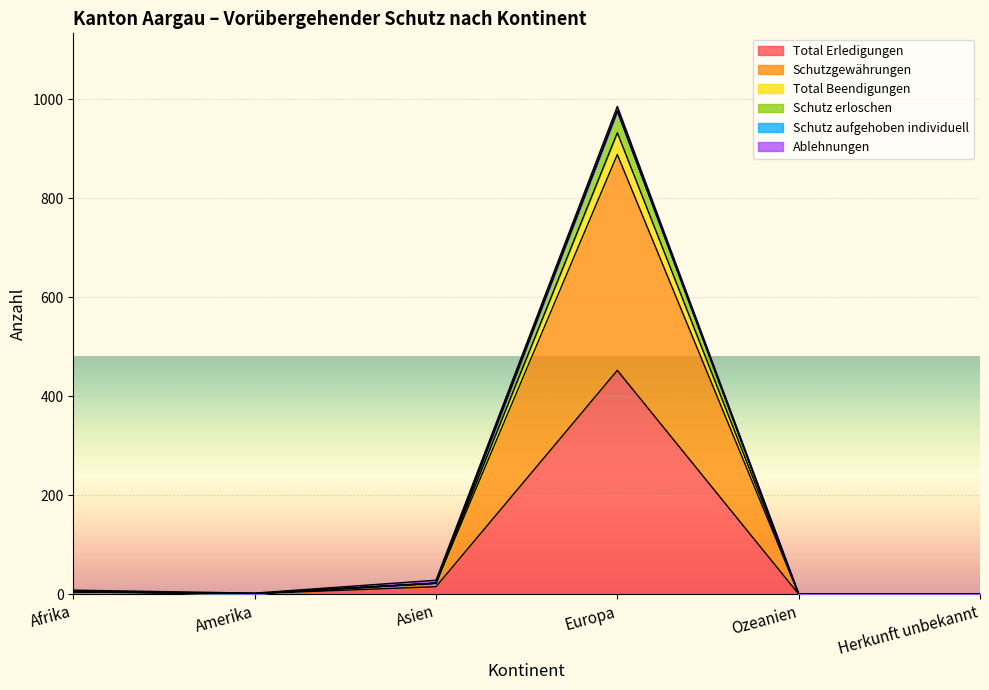

How many interior local valleys does the Schutz erloschen series have?

1